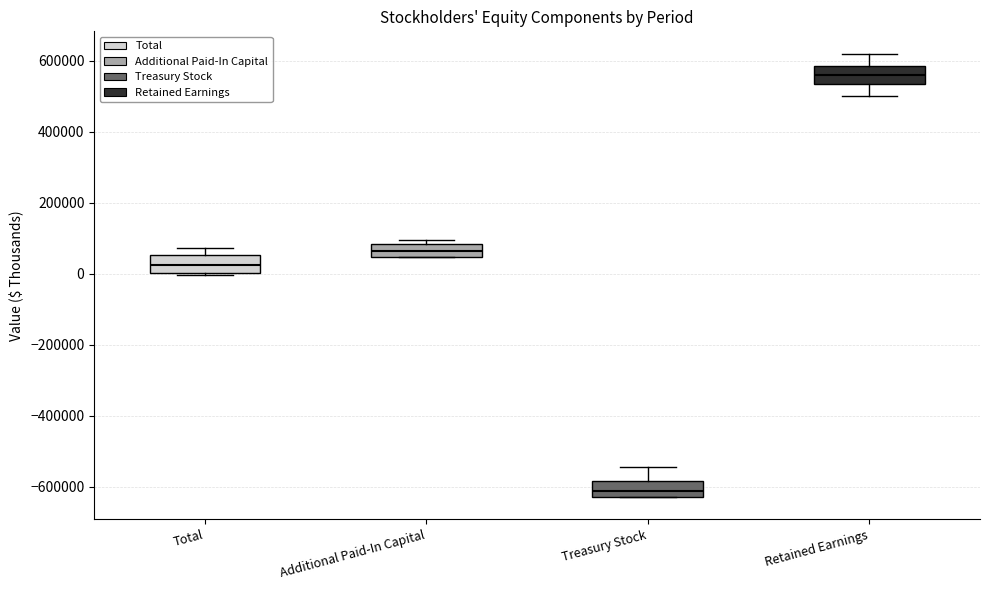

Which box has the lowest median line?

Treasury Stock